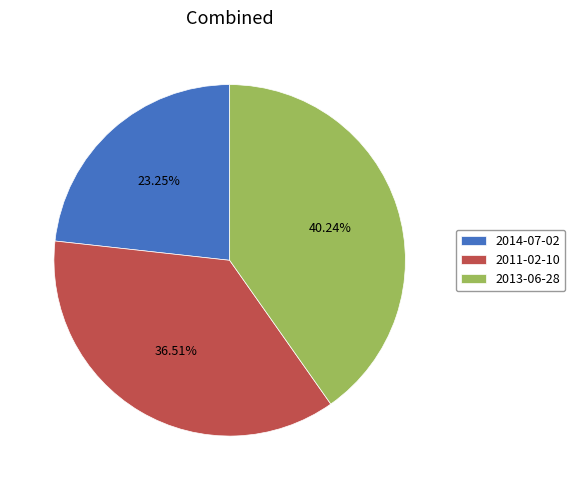

Between 2013-06-28 and 2011-02-10, which is larger?

2013-06-28